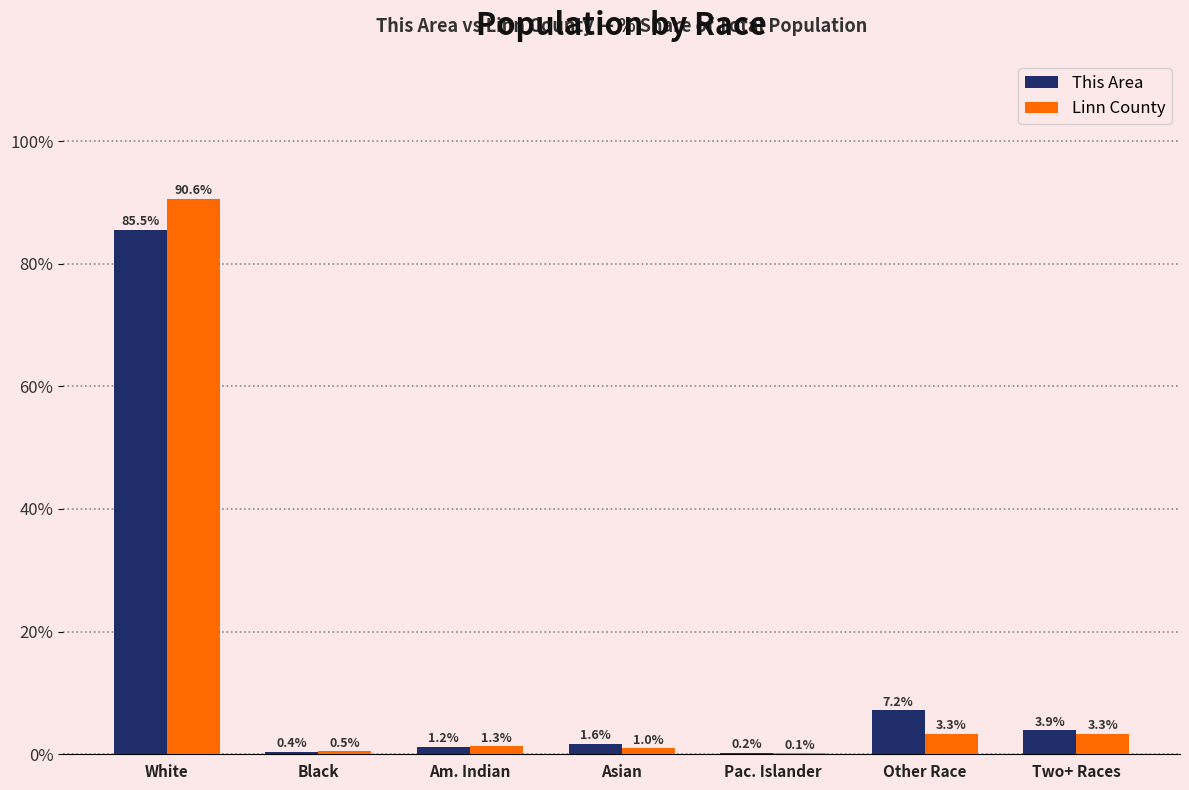

Does the chart contain stacked bars?

No